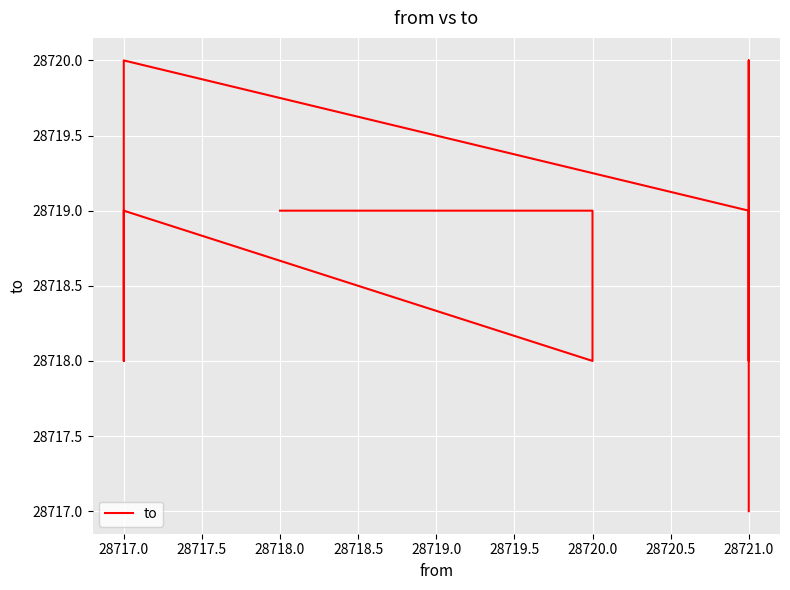

Where is the data nearest to the value 28718?

28720.0